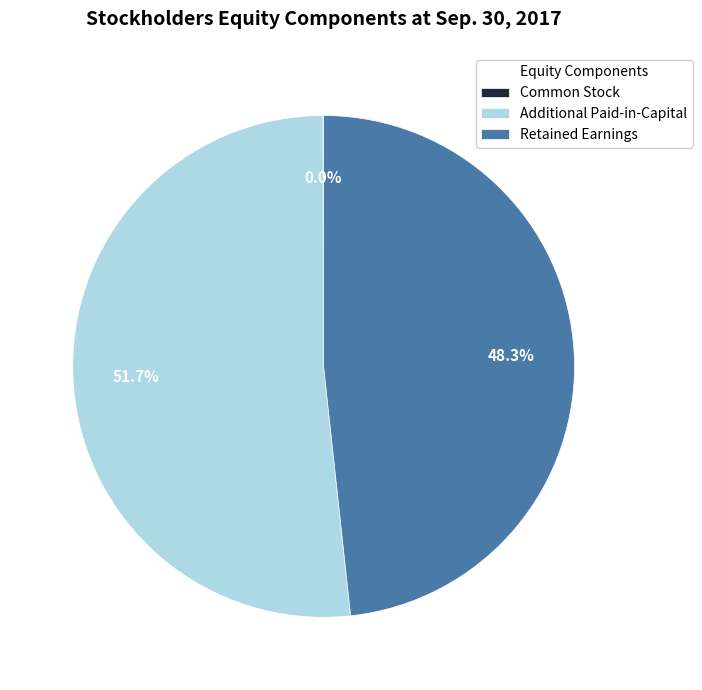

Which category accounts for the majority?

Additional Paid-in-Capital